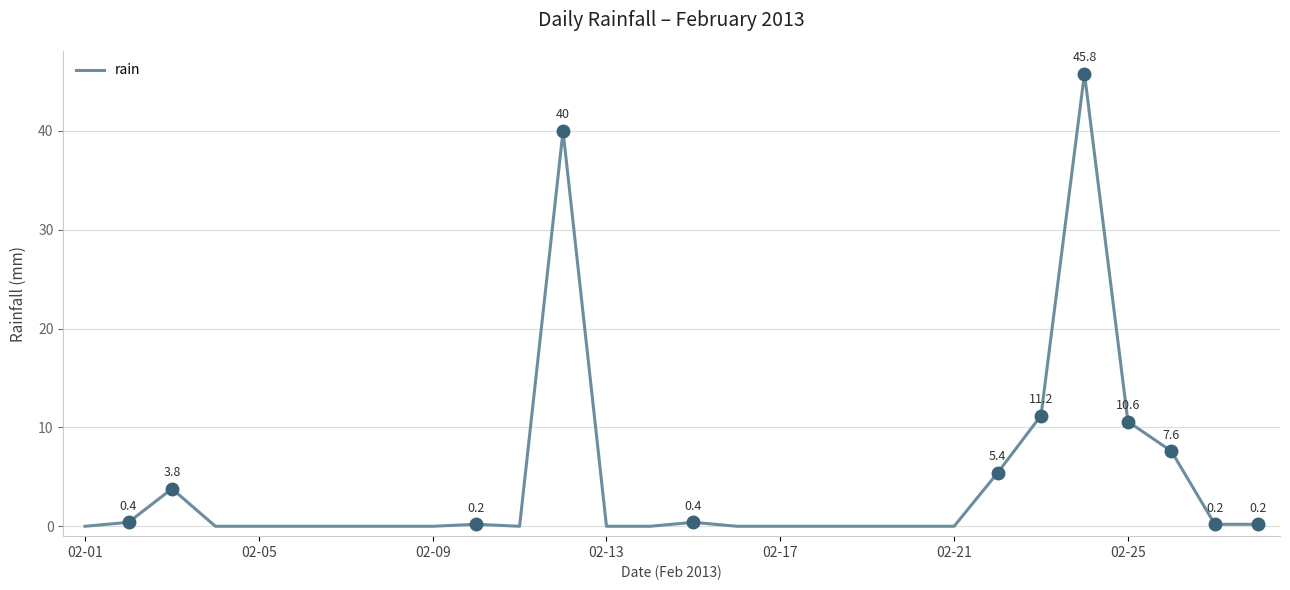

Is this an area chart (filled region under the line)?

No